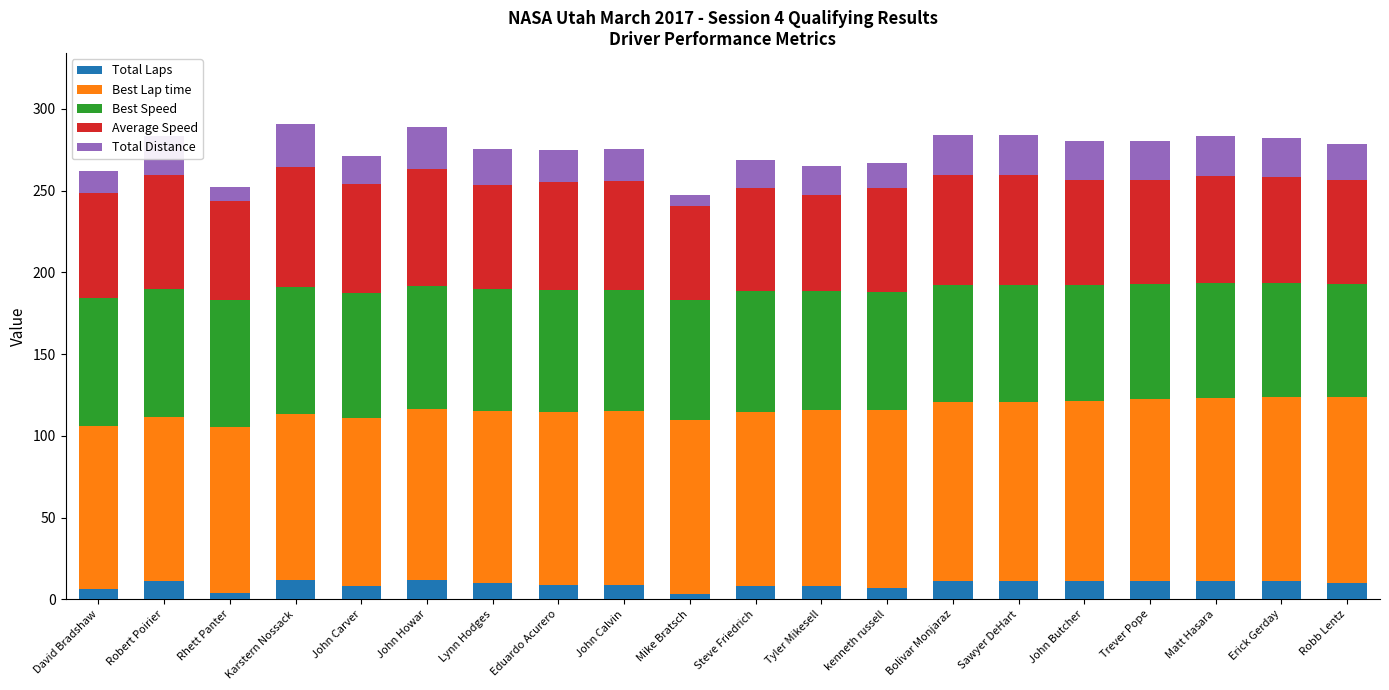

How many data points does each series have?

20